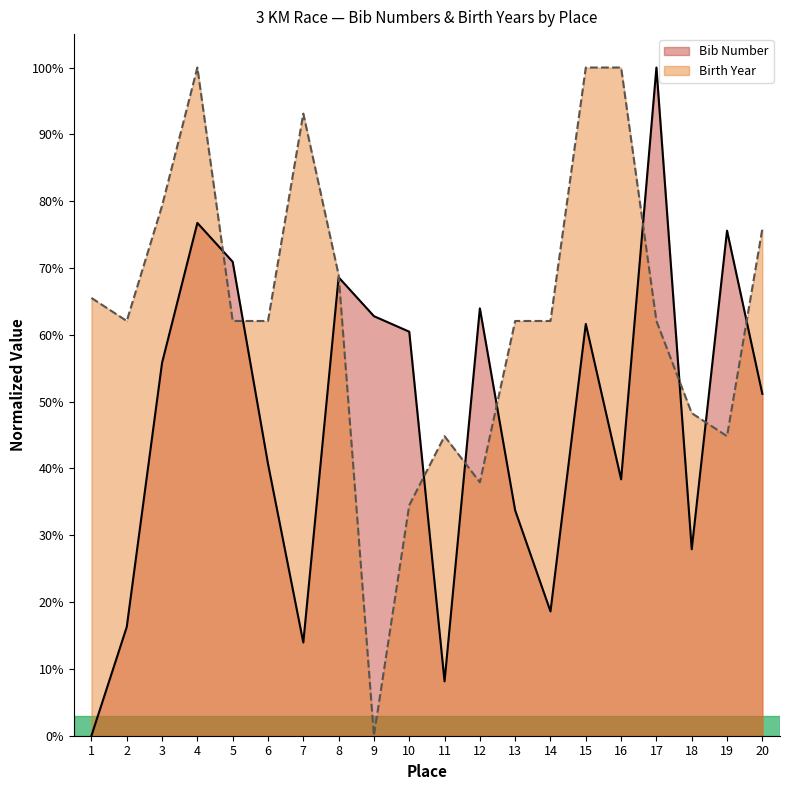

Does the chart display data point markers on the line(s)?

No